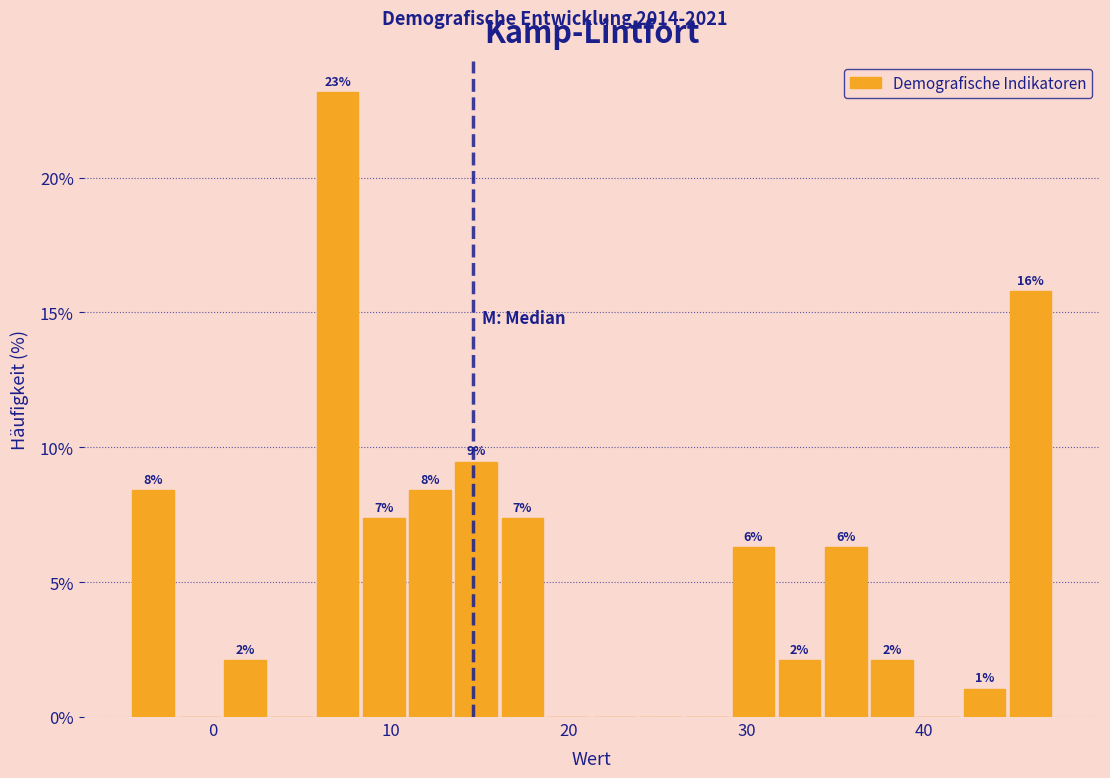

Read against the x-axis, roughly where is the centre of the tallest bar?

7